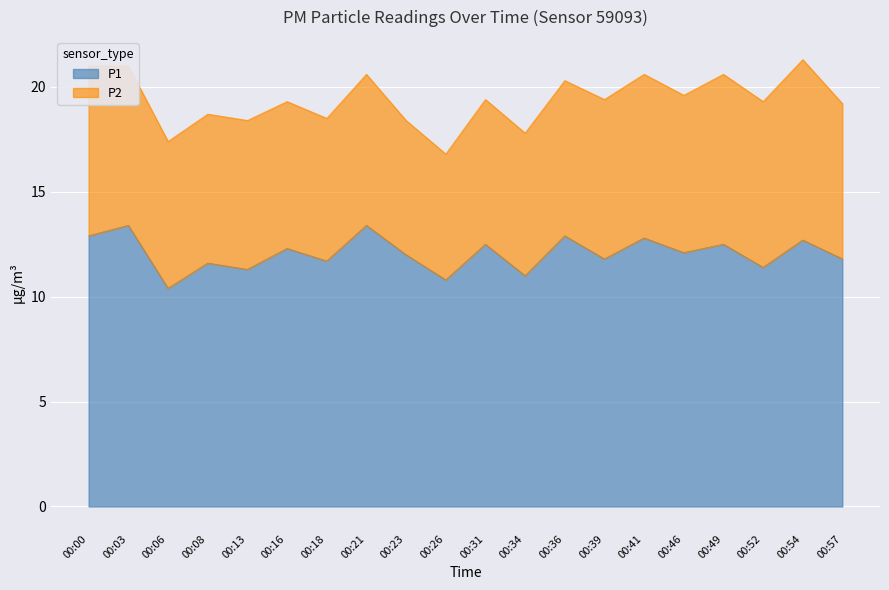

What is the value of the 18th point from the left?

11.4